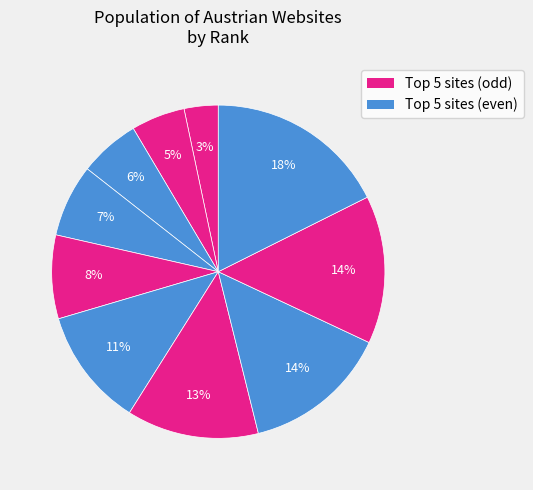

How many segments does this pie chart have?

10